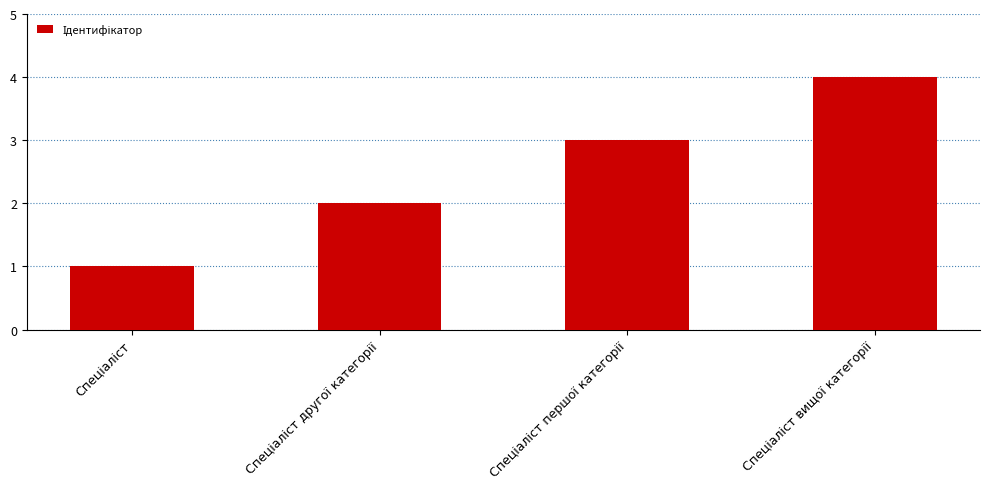

What is the sum of all values?

10